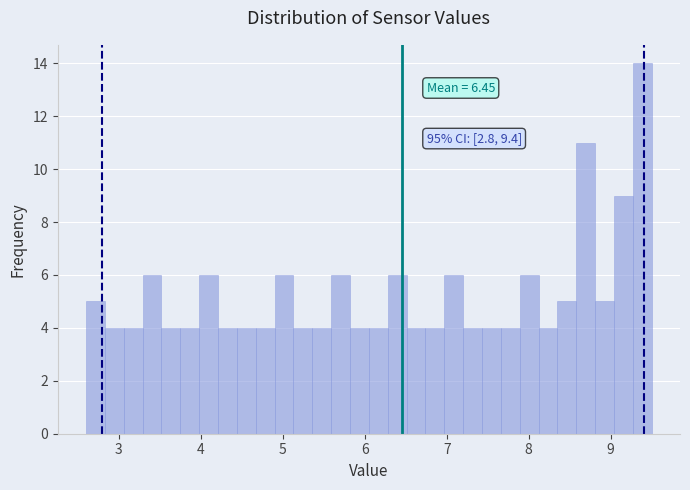

Around what value on the x-axis is the tallest bar? Give the approximate position of its centre, as read against the axis.

9.4